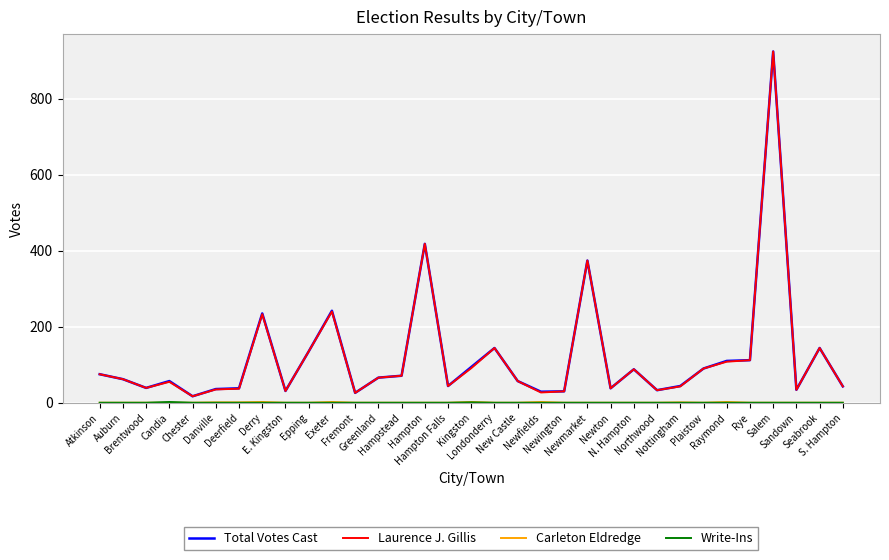

What is the greatest value displayed?

924